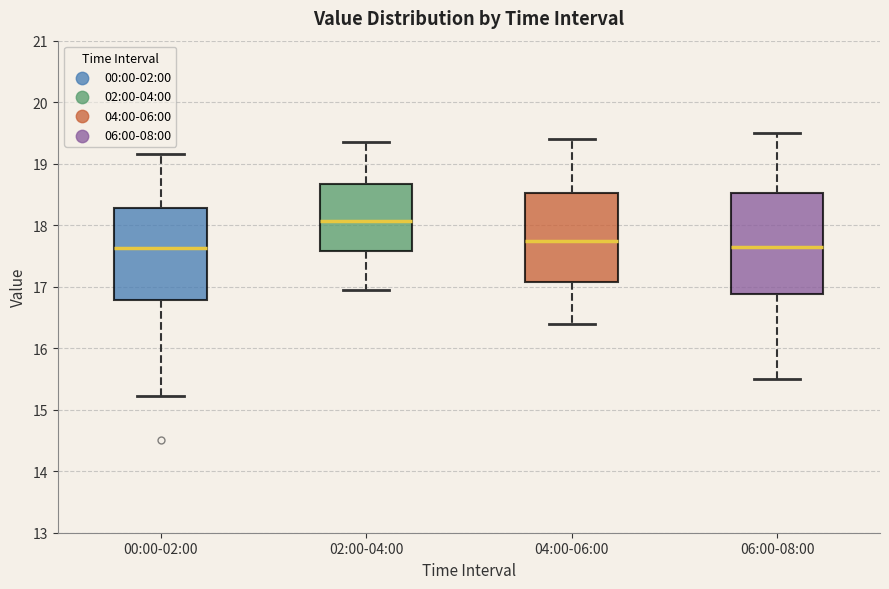

Where does the upper whisker of the box for 06:00-08:00 end on the y-axis? The values are not printed on the chart, so give them approximately, as read against the axis.

19.5